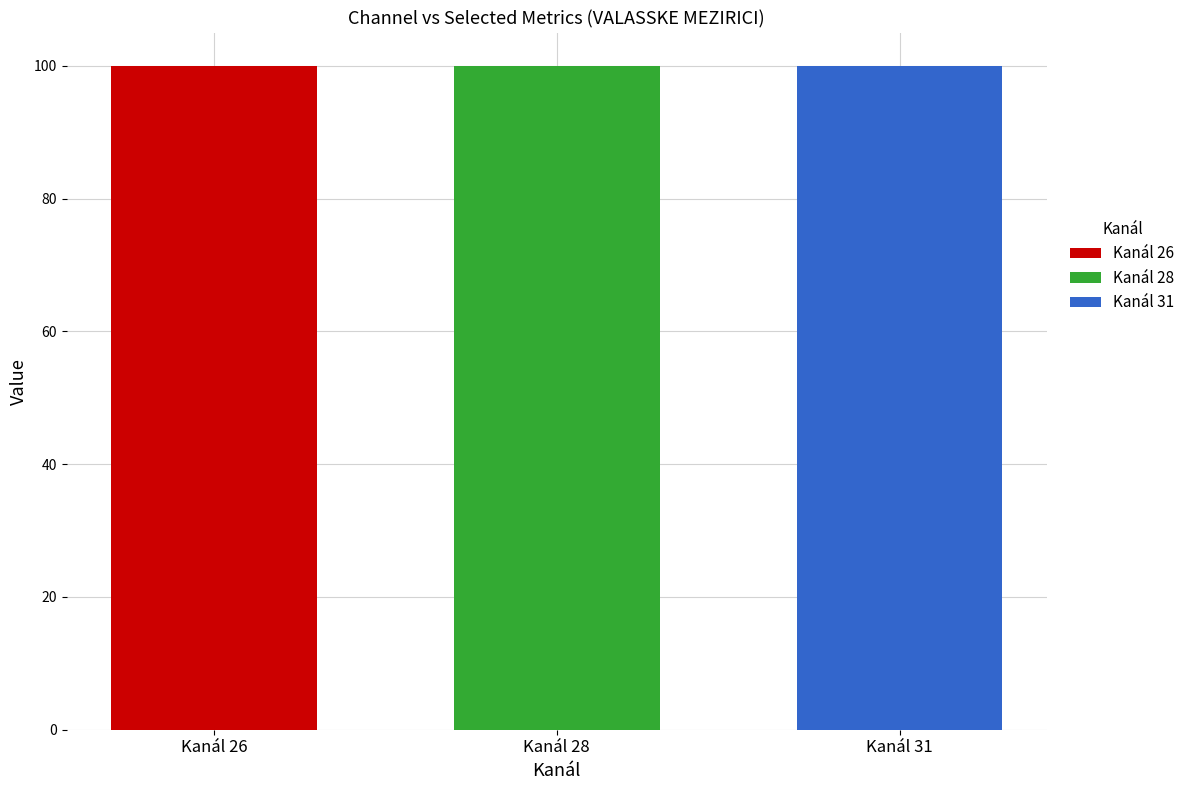

Are the bars grouped side by side (vs. stacked)?

Yes